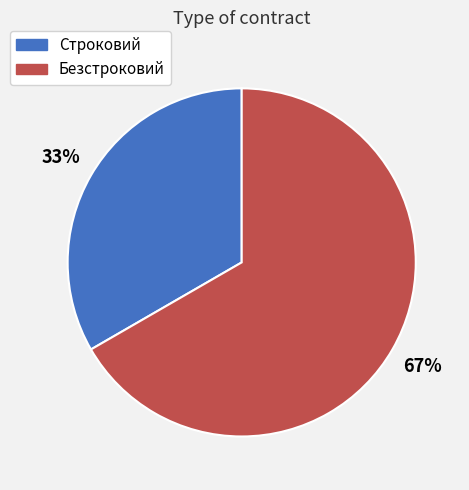

Is the sum of Строковий and Безстроковий greater than half?

Yes